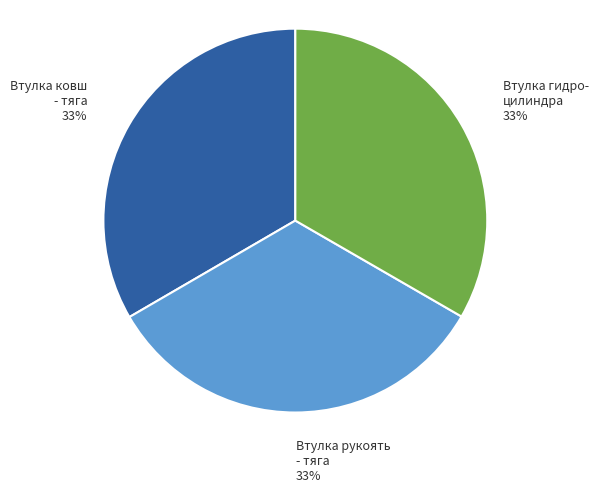

To the nearest percent, what is the average slice percentage?

33%